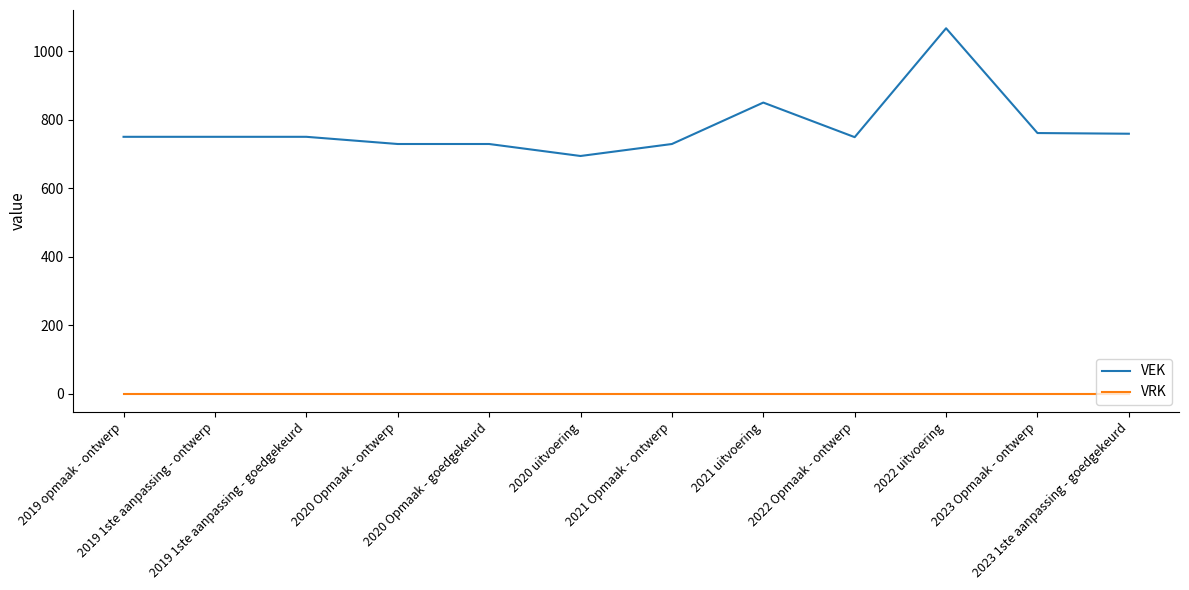

True or false: VRK and VEK intersect in this chart.

False